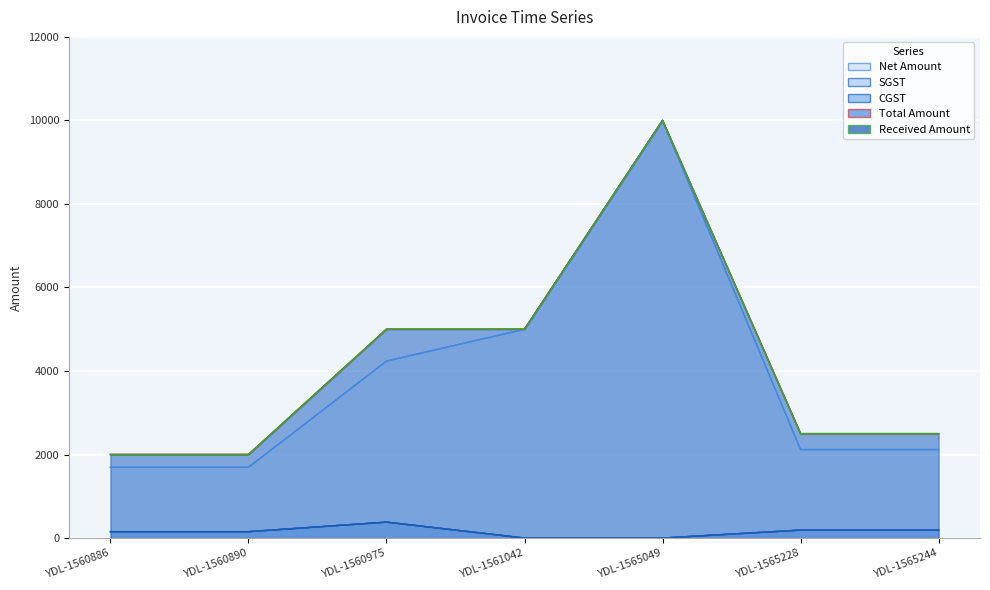

Which has a higher value, YDL-1561042 or YDL-1565228?

YDL-1561042